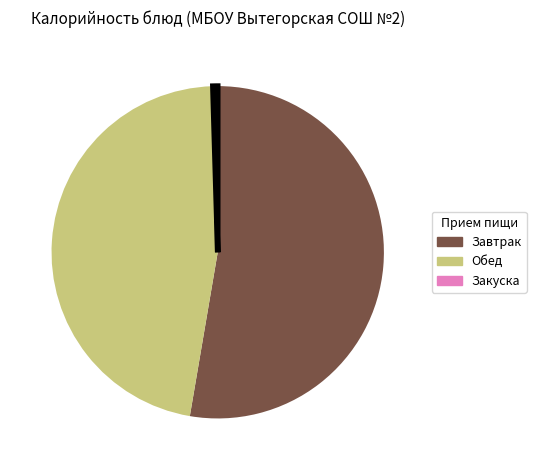

Which category accounts for the majority?

Завтрак